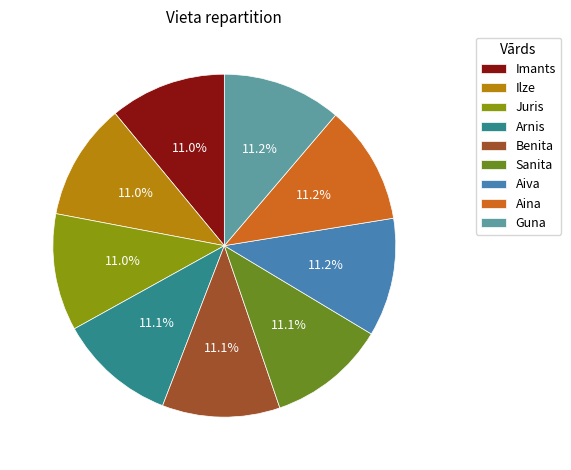

Does Arnis account for over 50% of the chart?

No